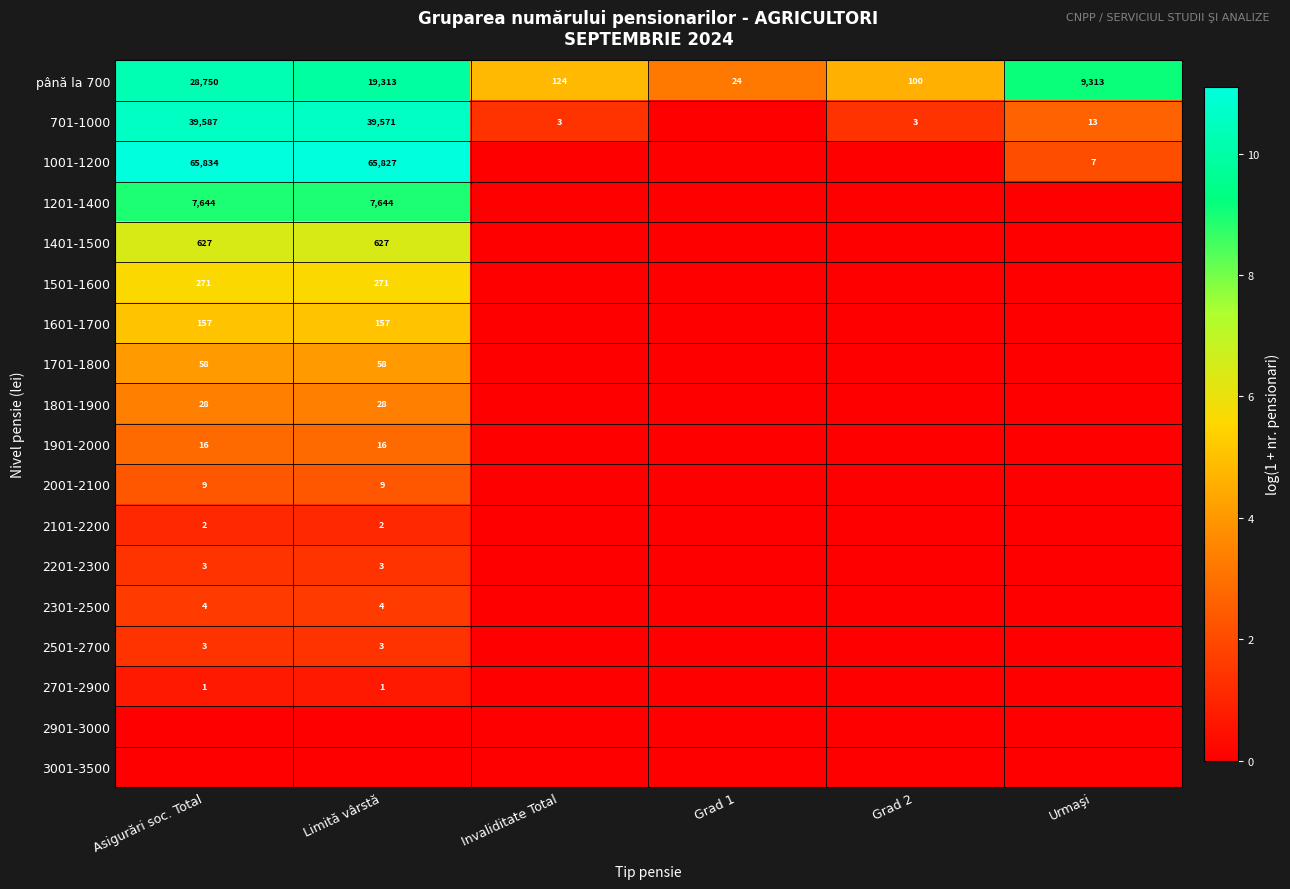

The value of 701-1000 at Invaliditate Total is 3. True or false?

True